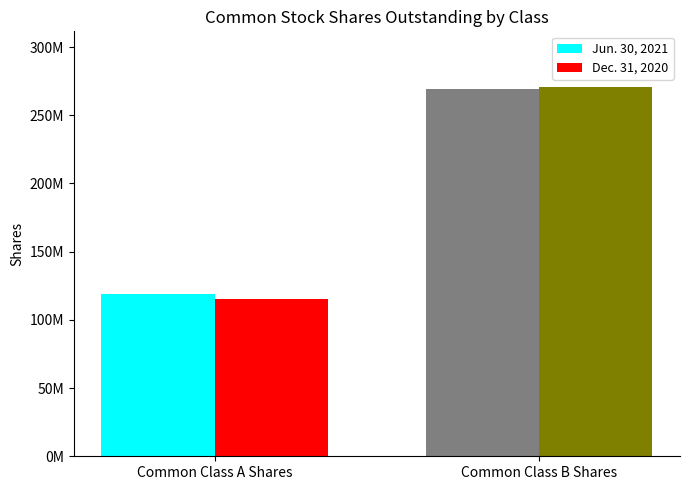

What is the average value of the Dec. 31, 2020 series?

193168942